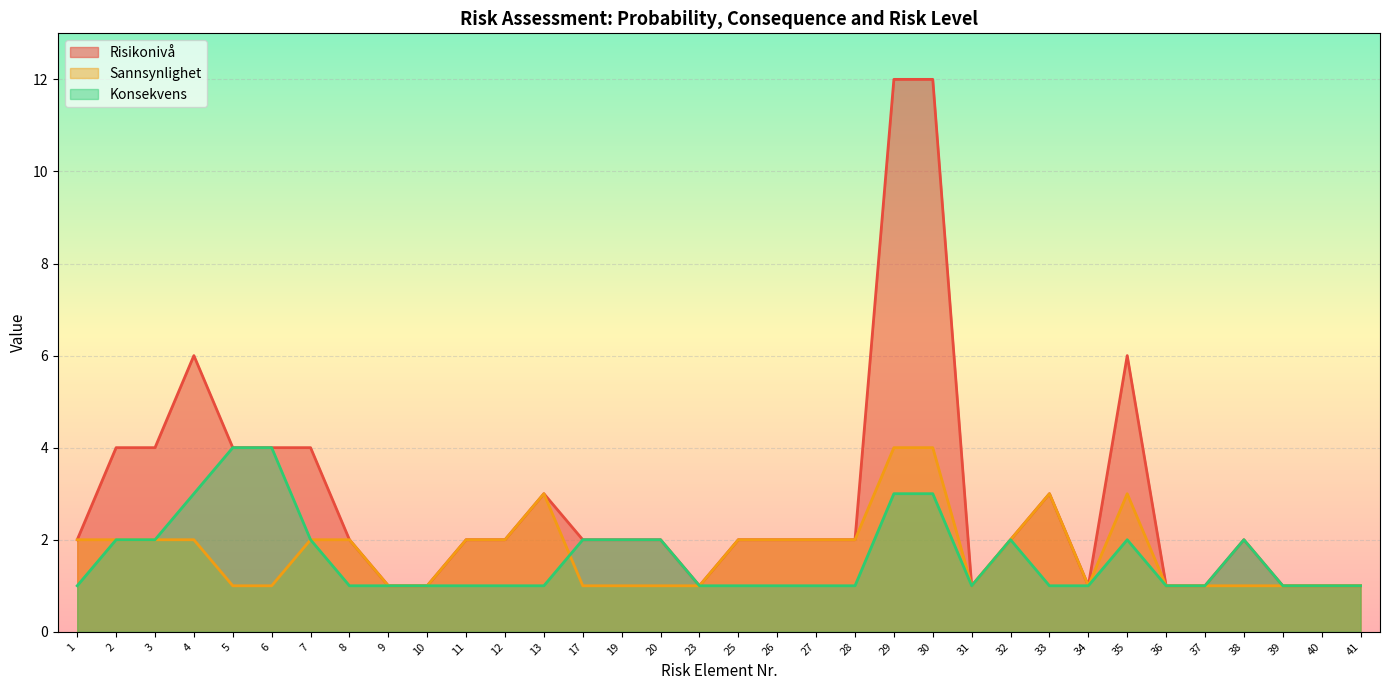

Reading left to right, list all the values displayed in this chart.

Risikonivå: 2	4	4	6	4	4	4	2	1	1	2	2	3	2	2	2	1	2	2	2	2	12	12	1	2	3	1	6	1	1	2	1	1	1
Sannsynlighet: 2	2	2	2	1	1	2	2	1	1	2	2	3	1	1	1	1	2	2	2	2	4	4	1	2	3	1	3	1	1	1	1	1	1
Konsekvens: 1	2	2	3	4	4	2	1	1	1	1	1	1	2	2	2	1	1	1	1	1	3	3	1	2	1	1	2	1	1	2	1	1	1